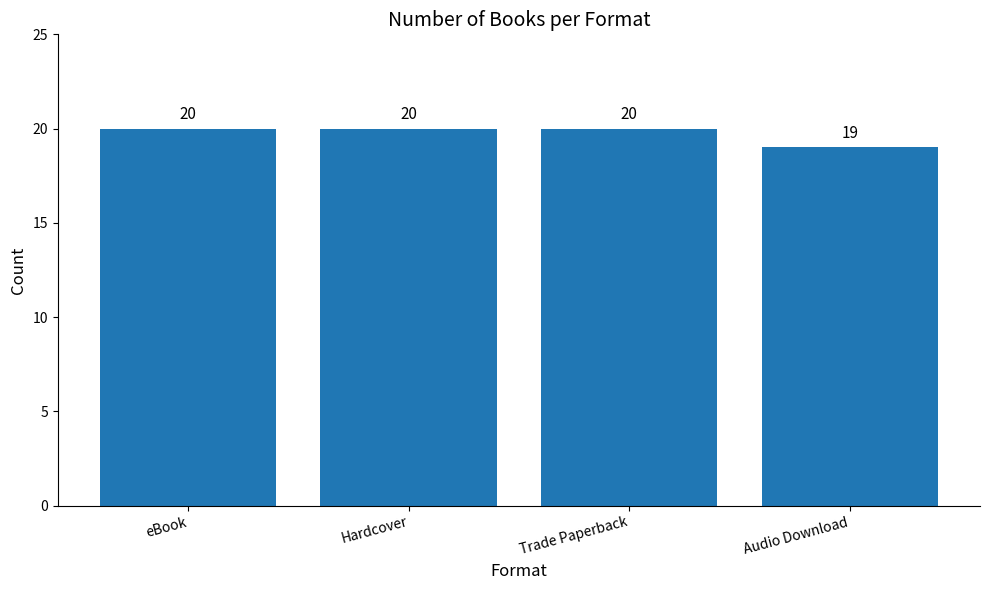

Count the number of data series in this chart.

1